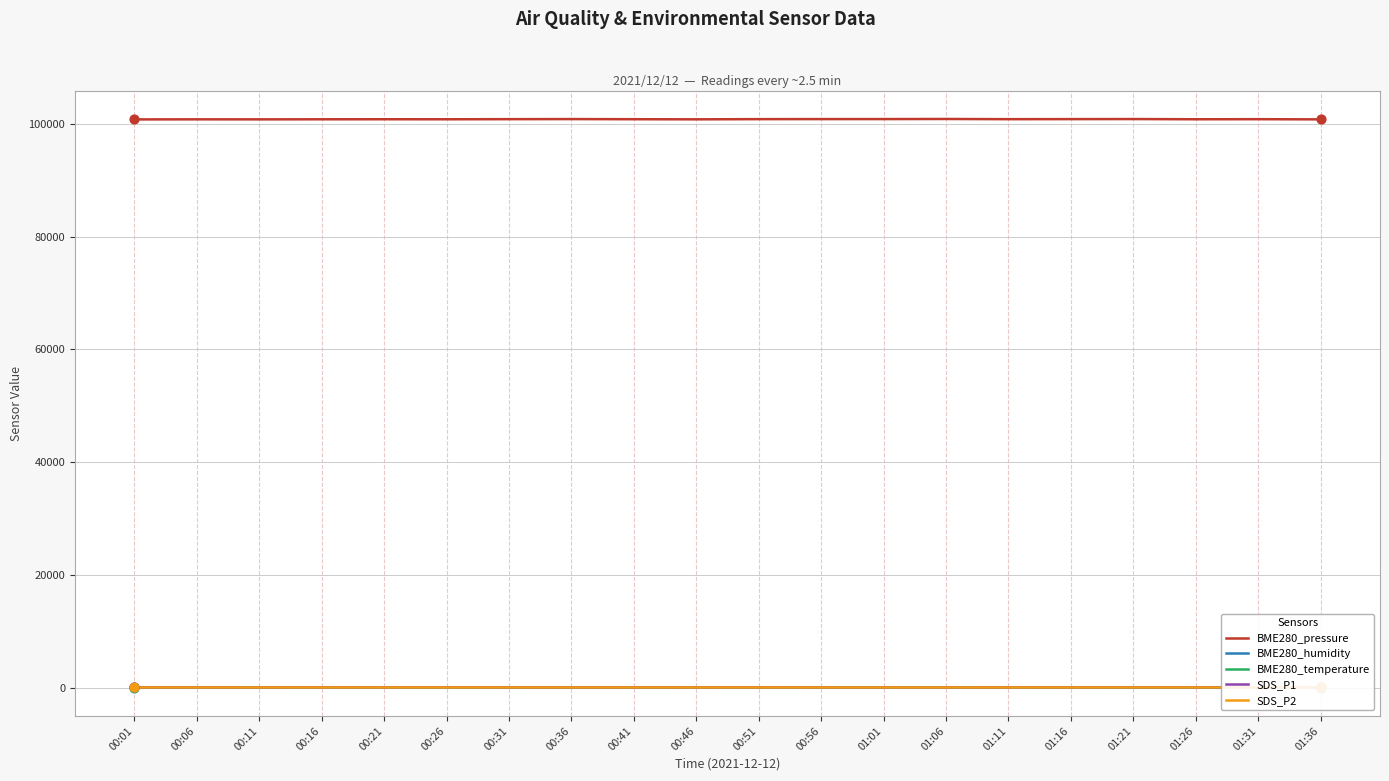

What is the total value across all series at 00:01?

100891.5